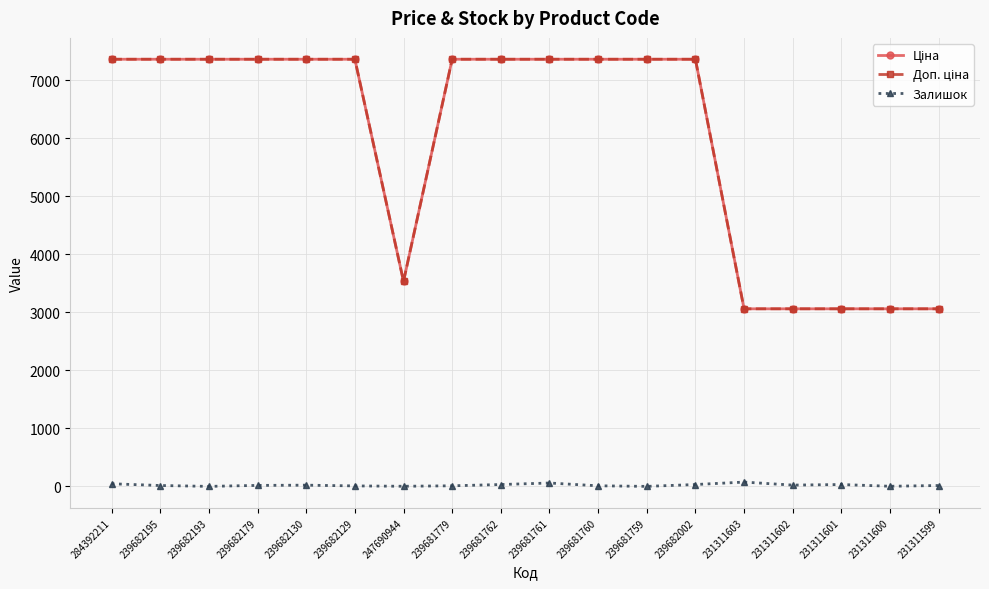

True or false: Залишок has a value of 10.0 at 239681760.

True